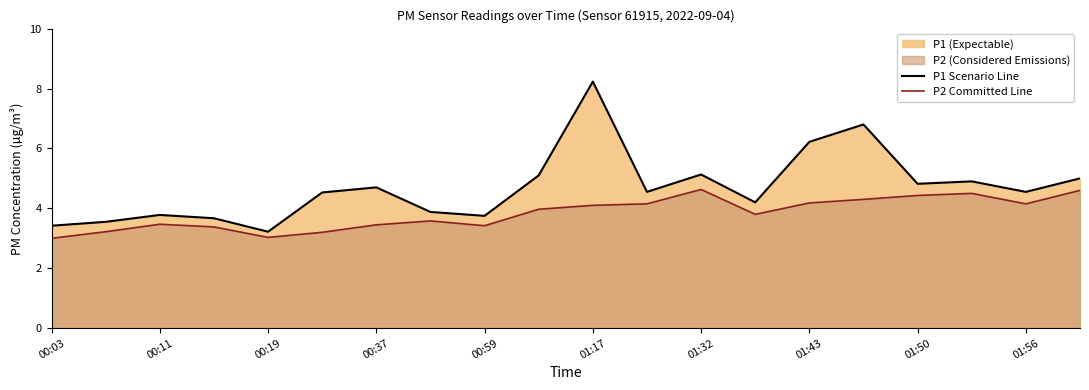

What is the sum of all P1 Scenario Line values?

94.0